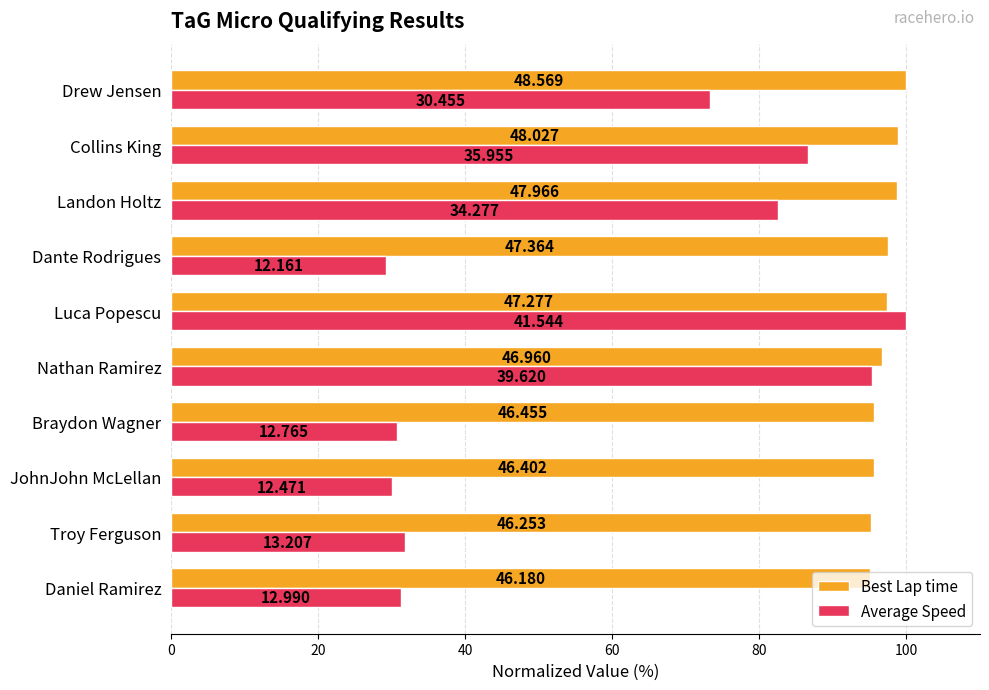

At how many categories does at least one series exceed 57?

10